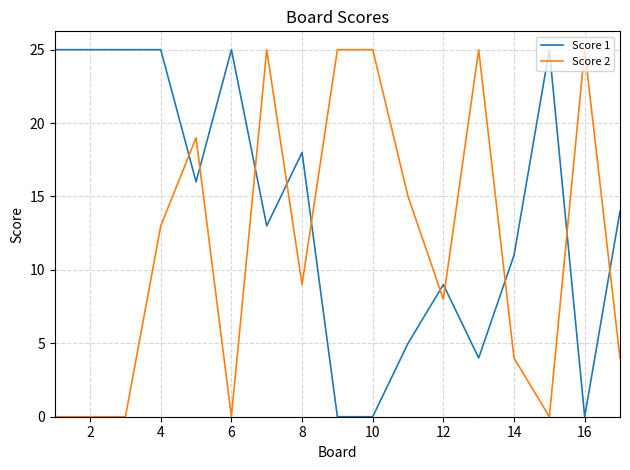

Rank the series by their average value, from lowest to highest.

Score 2, Score 1